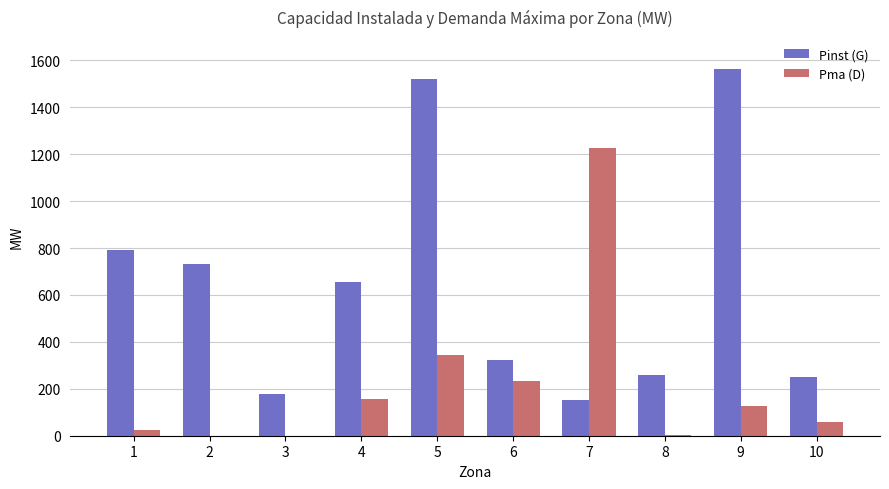

How many series are shown in this chart?

2